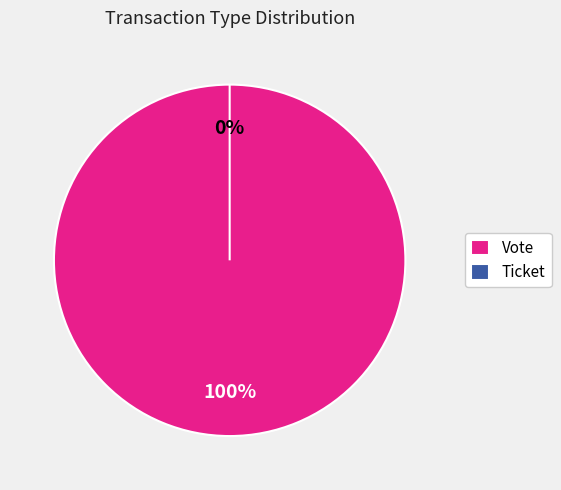

To the nearest percent, what is the combined percentage of Vote and Ticket?

100%